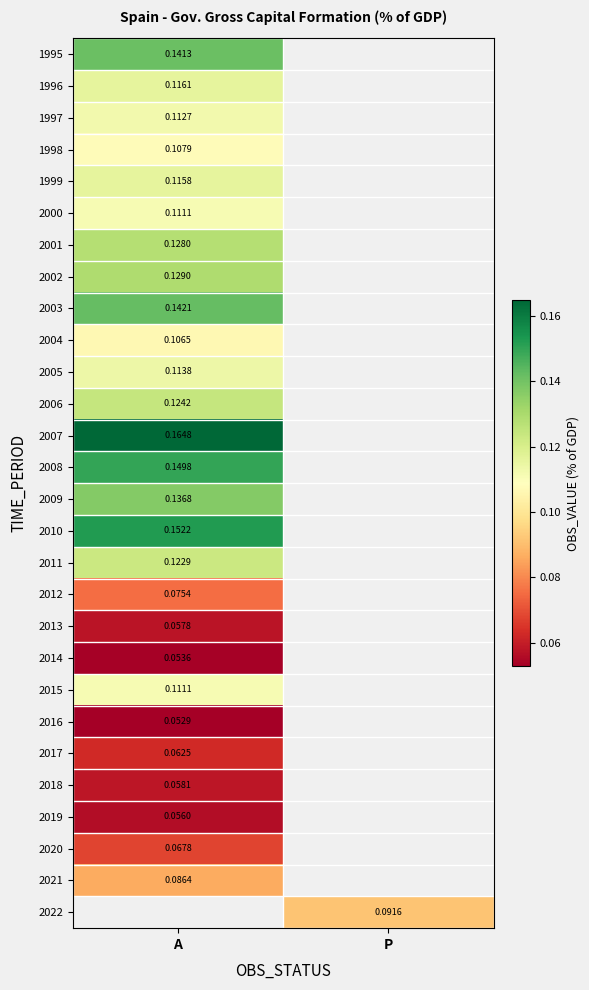

At which category does the chart reach its minimum across all series?

A